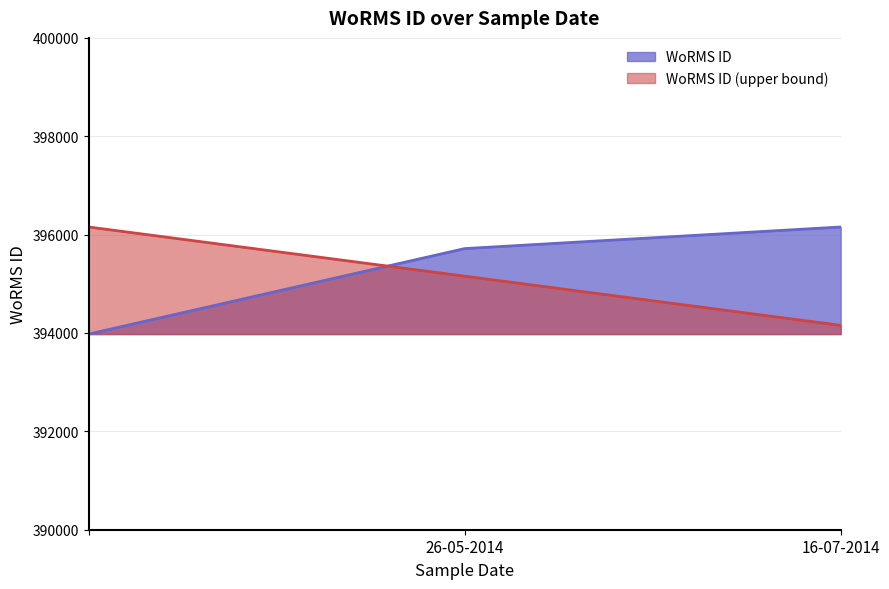

Reading left to right, extract all data points from this chart.

393978	395716	396155